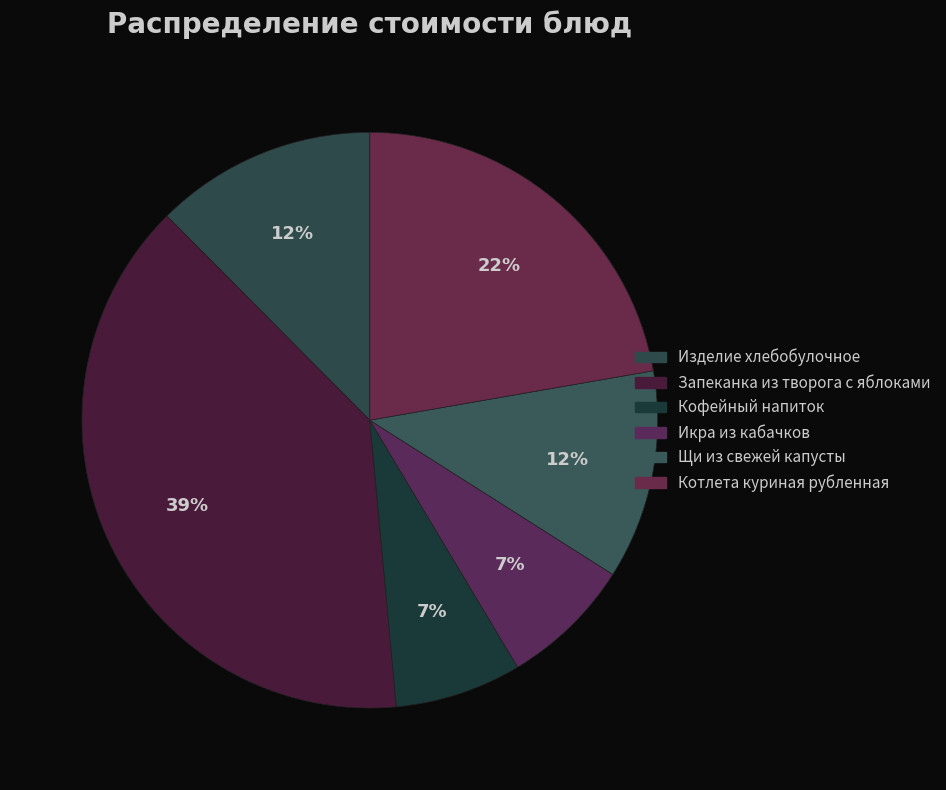

To the nearest percent, what percentage of the pie is Икра из кабачков?

7%